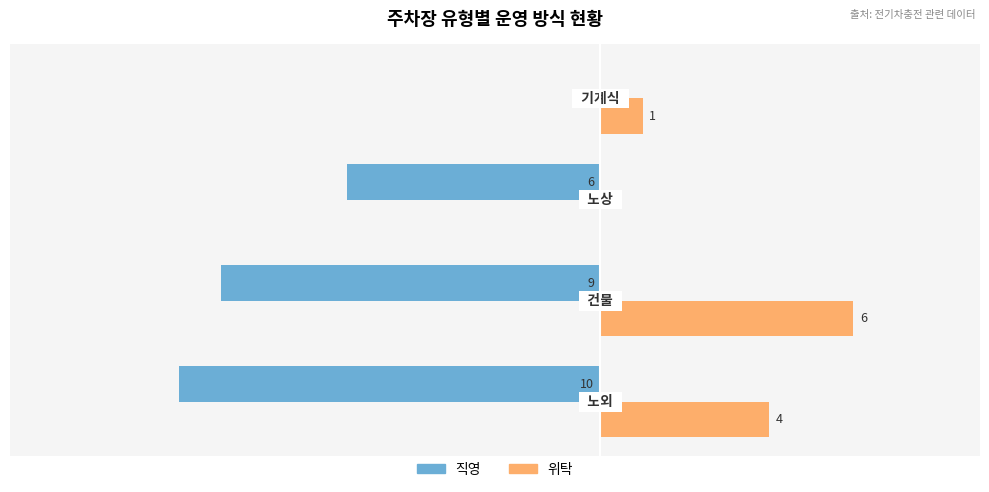

Which series has the largest total across all categories?

위탁